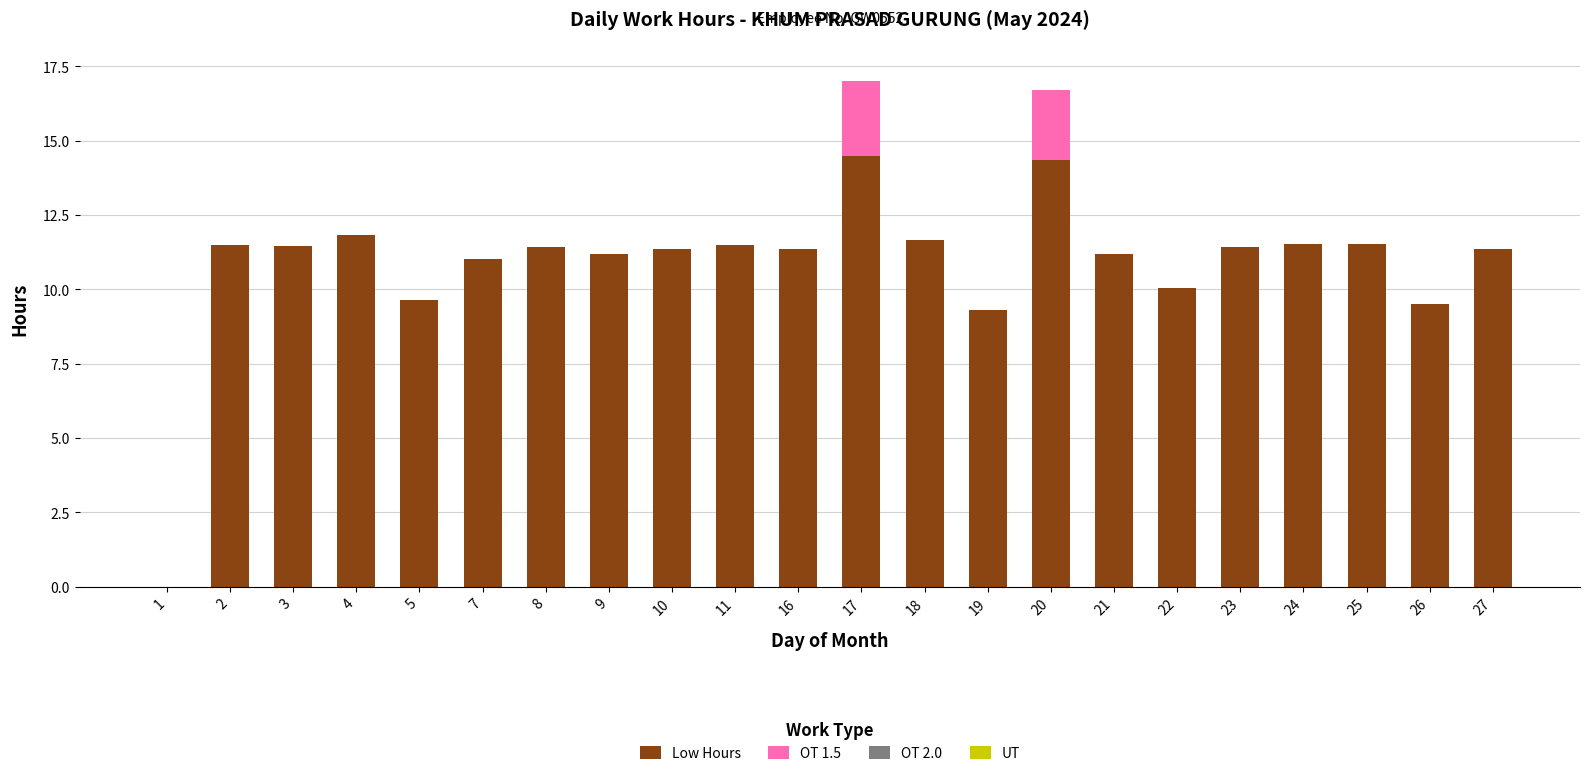

True or false: Low Hours has a value of 15.7 at 10.

False